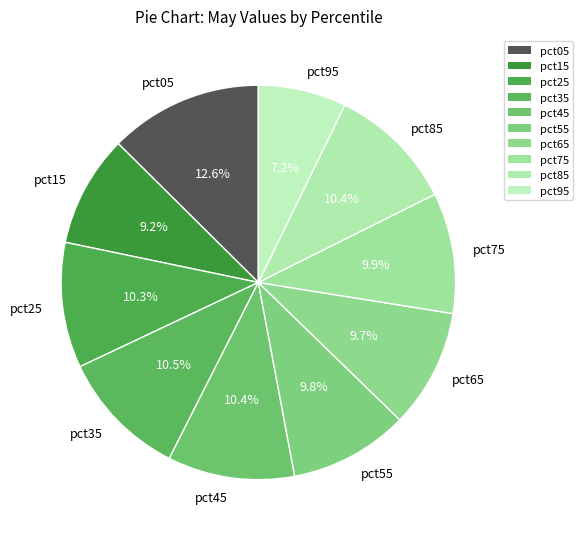

What is the total percentage of pct45 and pct35?

20.9%